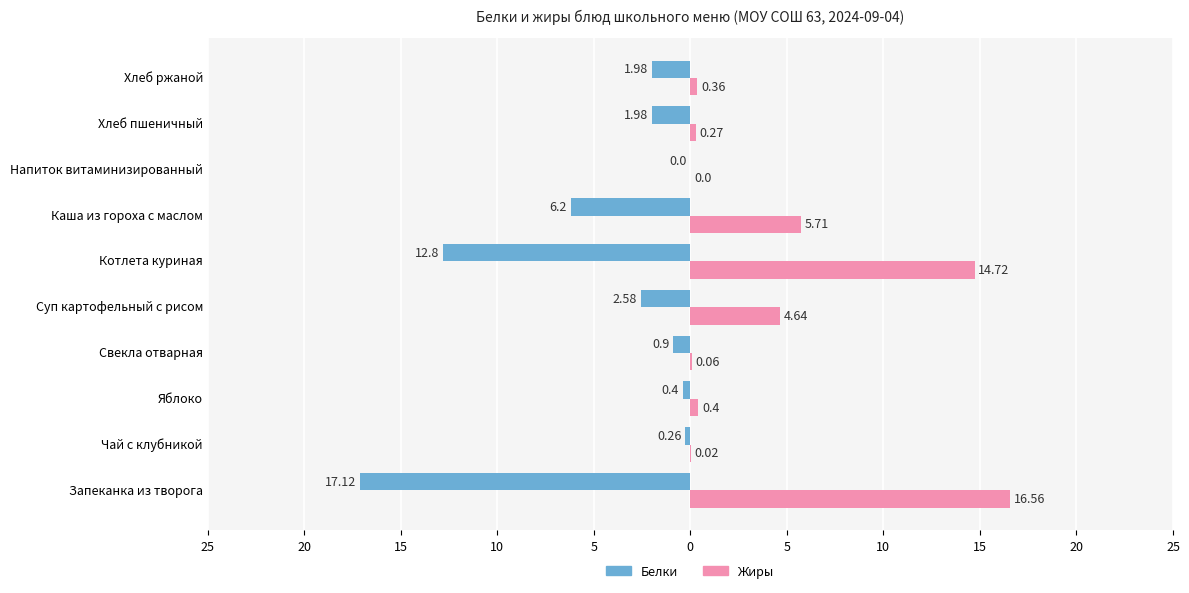

Reading left to right, transcribe all the data shown in this chart.

Белки: -17.1	-0.3	-0.4	-0.9	-2.6	-12.8	-6.2	0.0	-2.0	-2.0
Жиры: 16.6	0.0	0.4	0.1	4.6	14.7	5.7	0.0	0.3	0.4